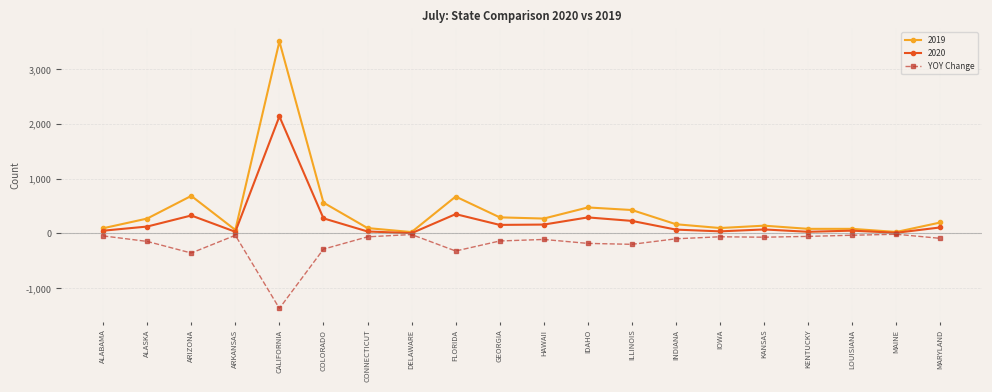

What is the value of the YOY Change point at the 12th from the left?

-182